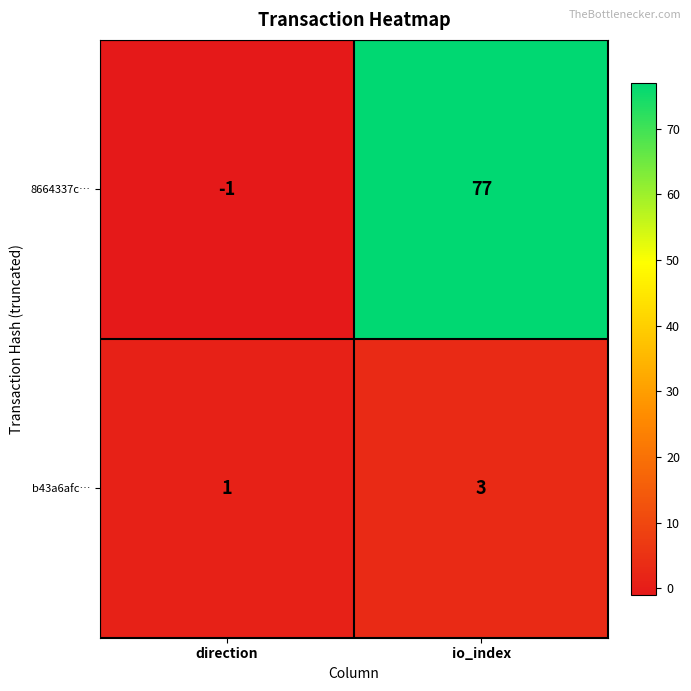

What is the maximum value shown in the chart?

77